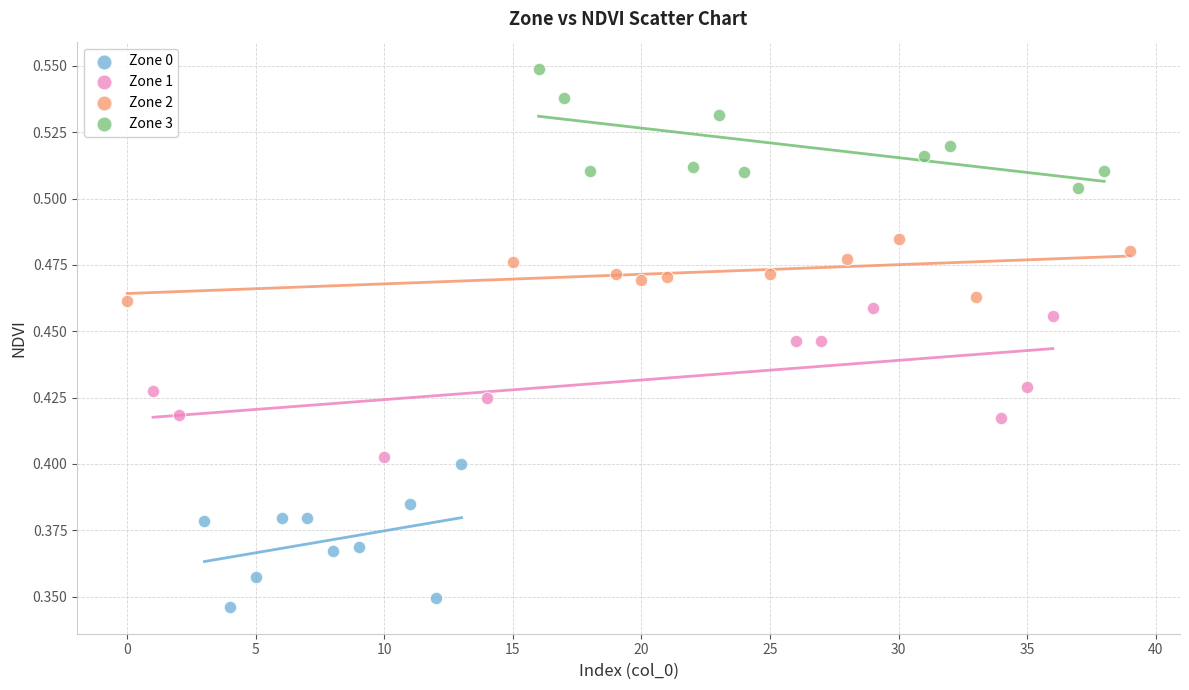

What are all the series names shown in the legend?

Zone 0, Zone 1, Zone 2, Zone 3